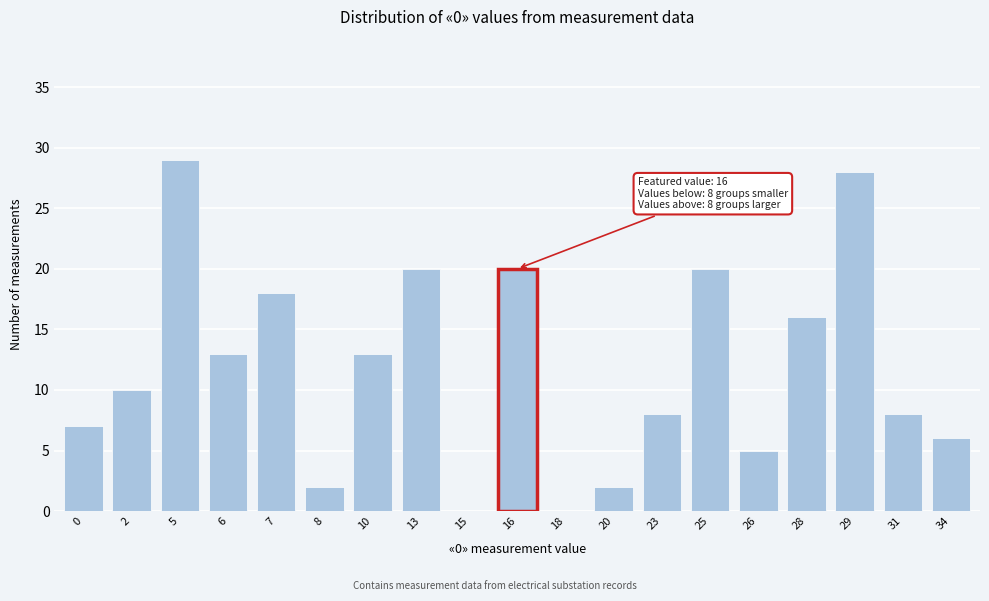

Reading left to right, what are all the values shown in this chart?

0=7	2=10	5=29	6=13	7=18	8=2	10=13	13=20	15=0	16=20	18=0	20=2	23=8	25=20	26=5	28=16	29=28	31=8	34=6